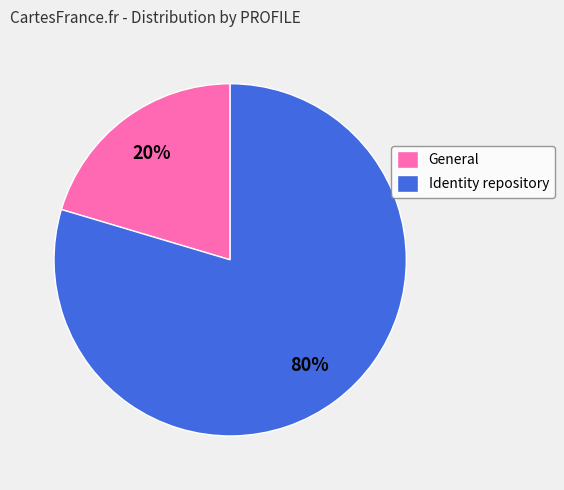

What is the smallest slice in the pie chart?

General